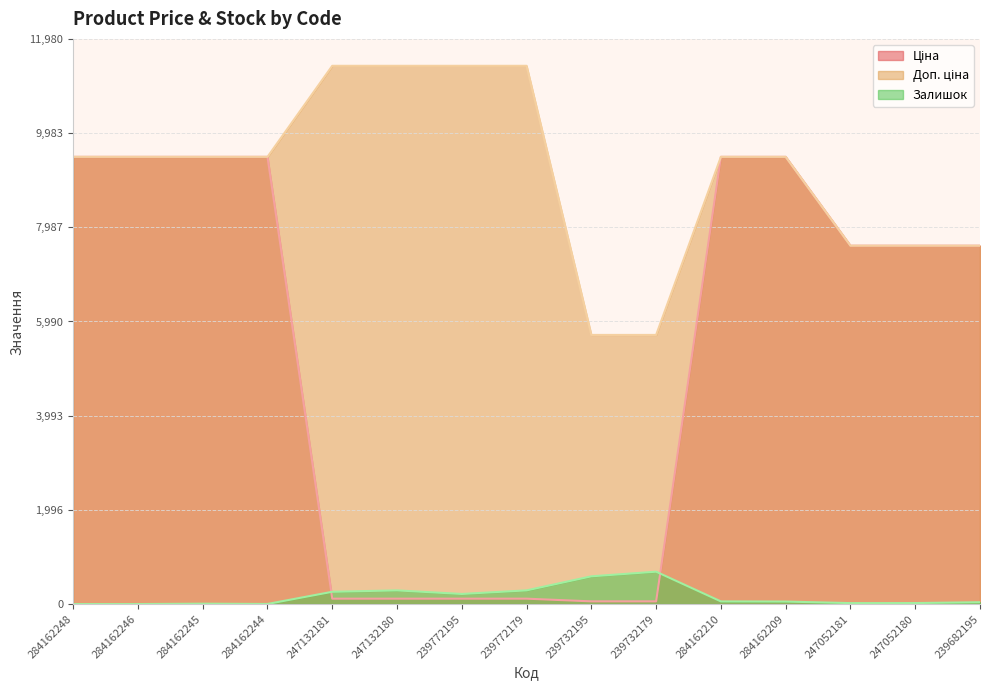

List the labels in order of Доп. ціна value, largest first.

247132181, 247132180, 239772195, 239772179, 284162248, 284162246, 284162245, 284162244, 284162210, 284162209, 247052181, 247052180, 239682195, 239732195, 239732179